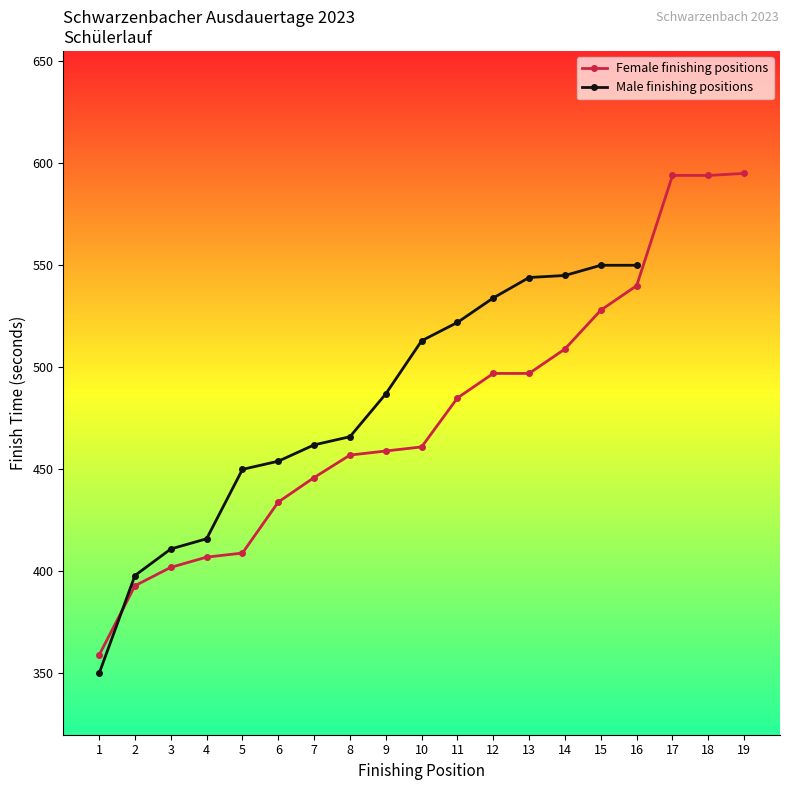

Rank the categories by value from highest to lowest.

19, 17, 18, 16, 15, 14, 12, 13, 11, 10, 9, 8, 7, 6, 5, 4, 3, 2, 1